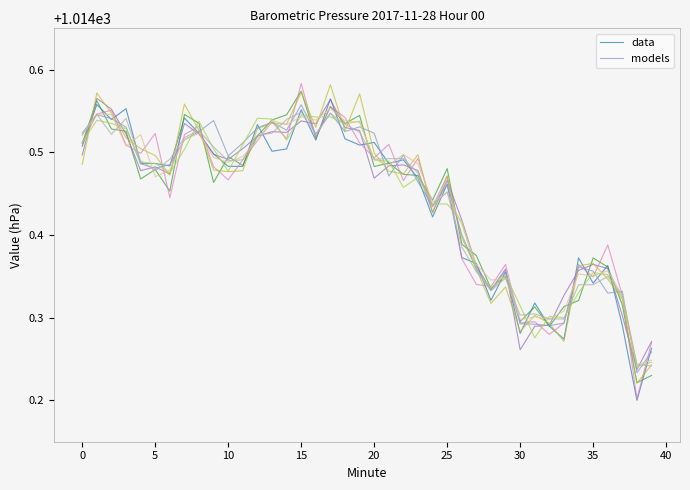

What is the sum of the data values at 29 and 38?

2028.6